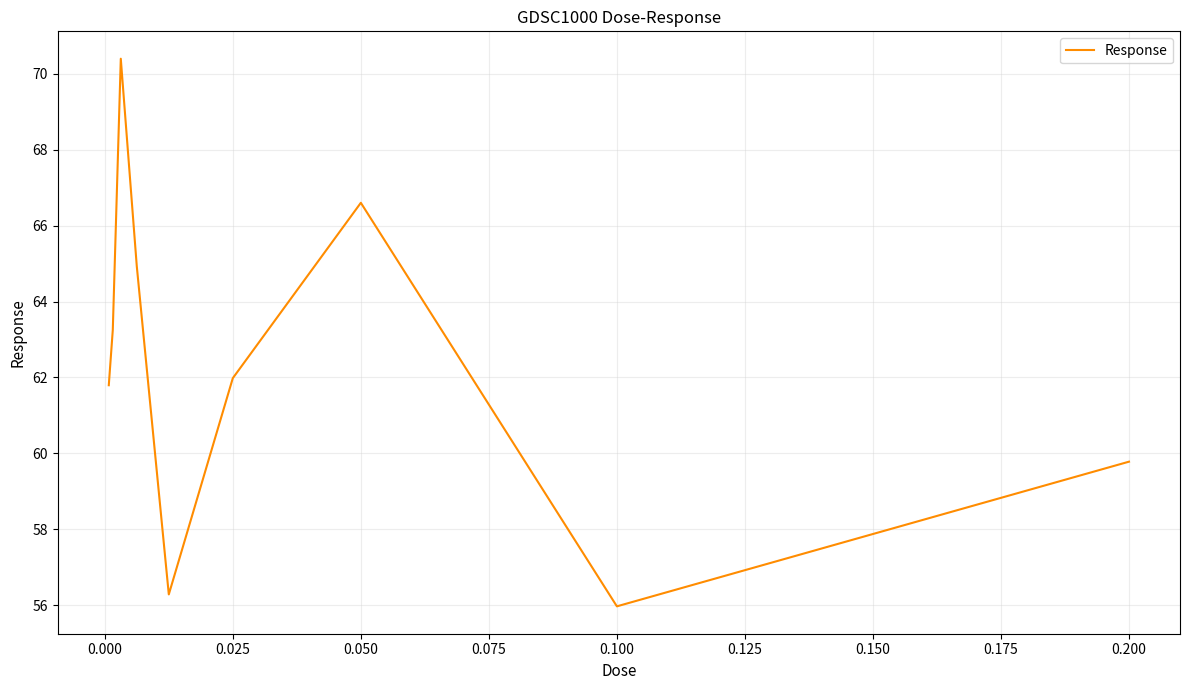

Count the number of data series in this chart.

1